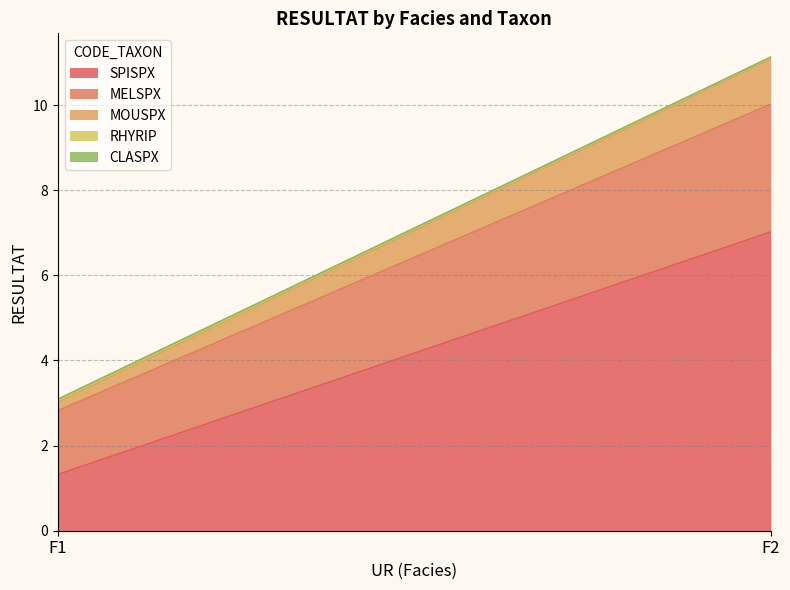

At how many categories does at least one series exceed 0?

2